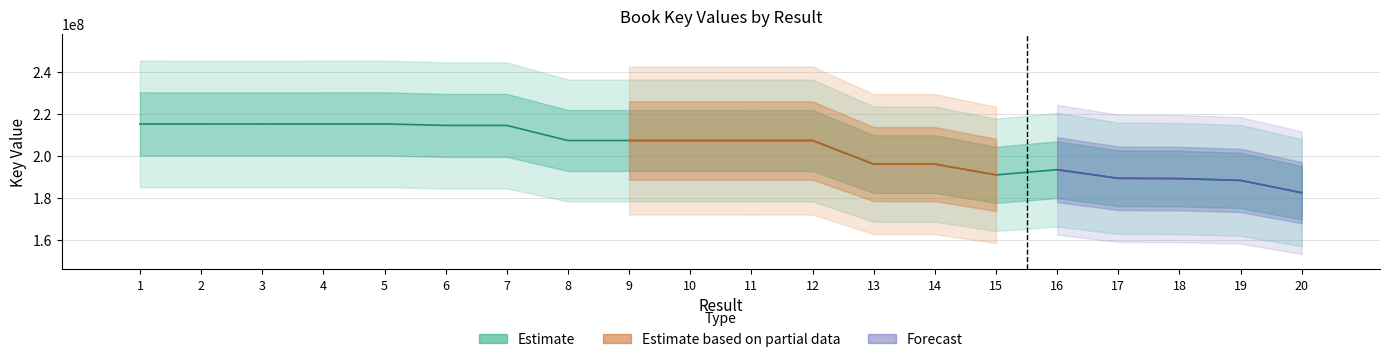

At which label is the value closest to 198814839?

13